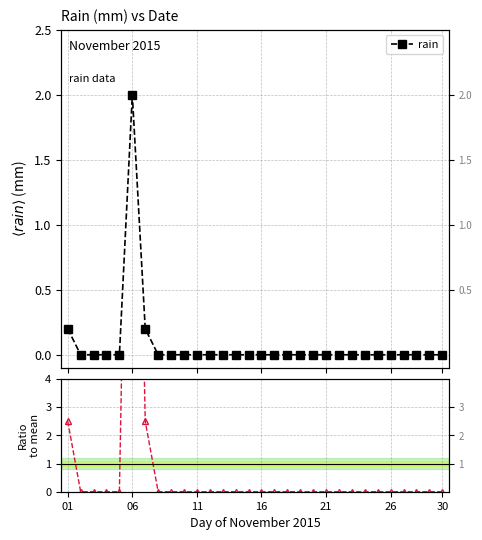

How many interior local peaks does the ratio to mean series have?

1